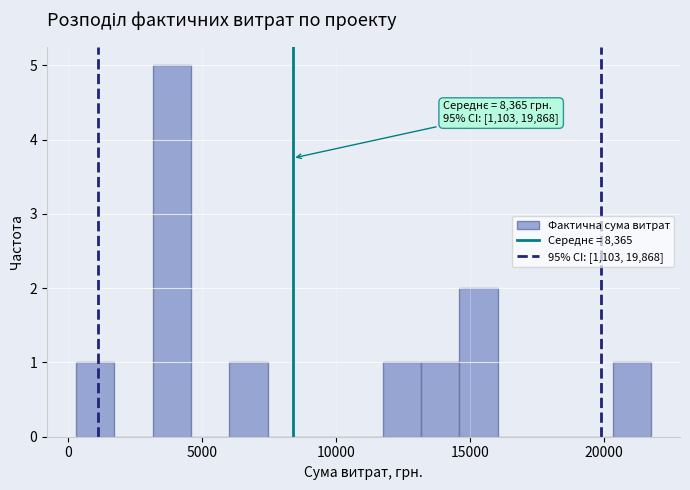

Read against the x-axis, roughly where is the centre of the tallest bar?

4000